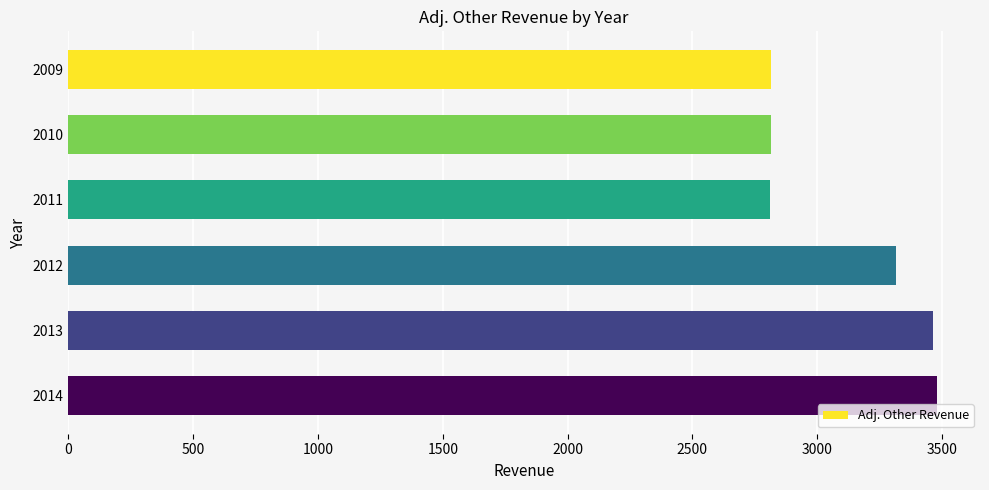

Count the number of values greater than 3314.

3